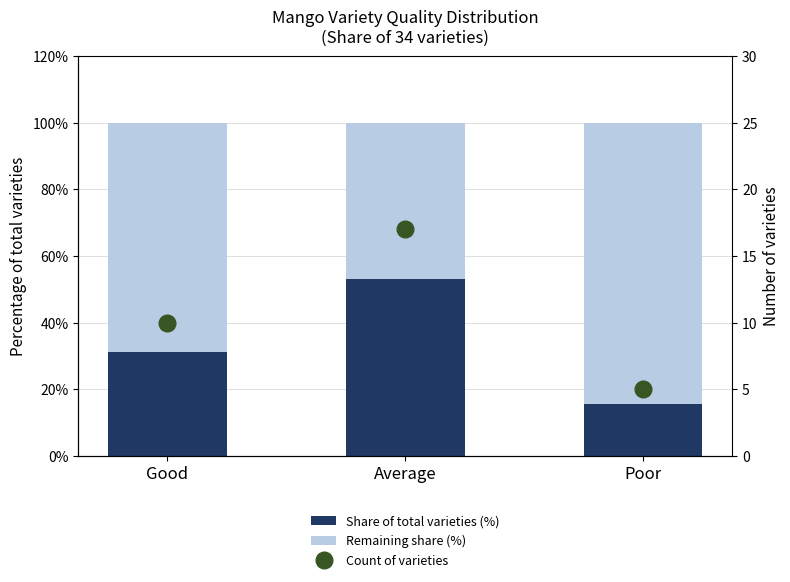

What is the total value across all series at Poor?

105.0